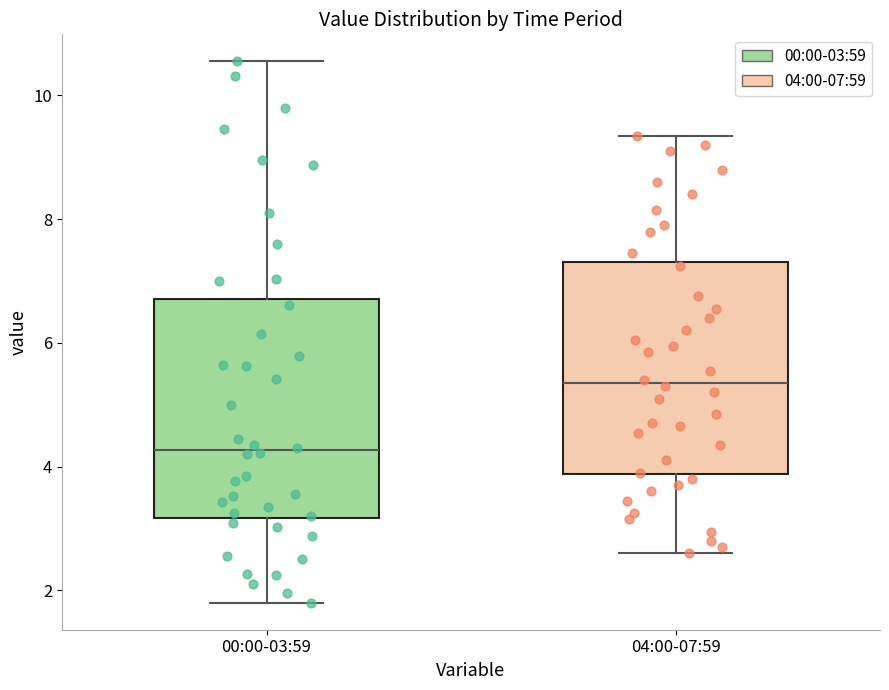

Which box has the lowest median line?

00:00-03:59